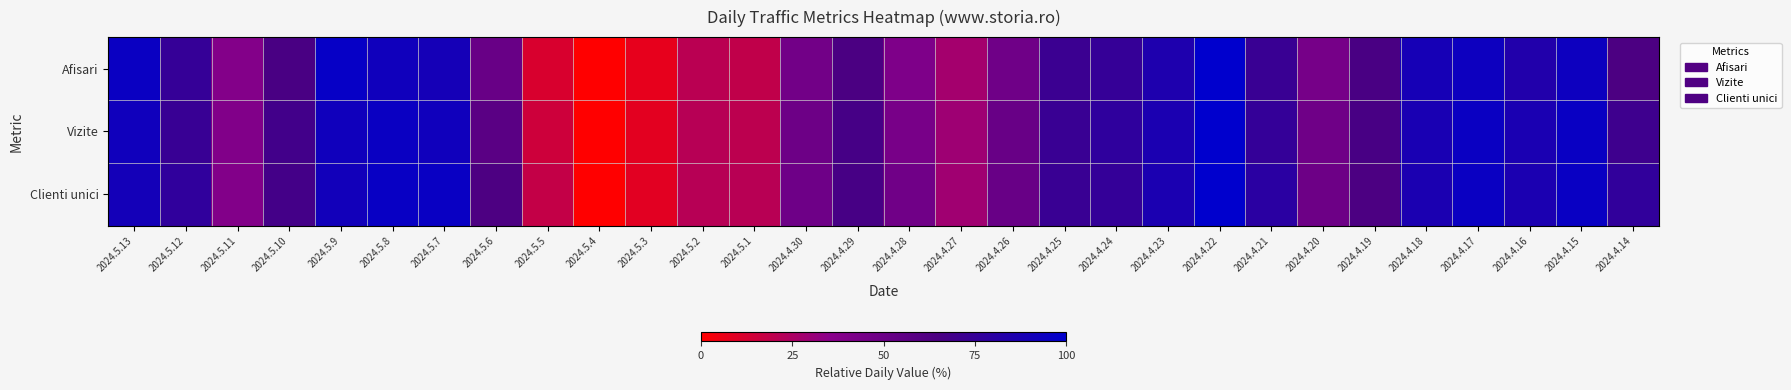

Which series has the largest total across all categories?

Clienti unici